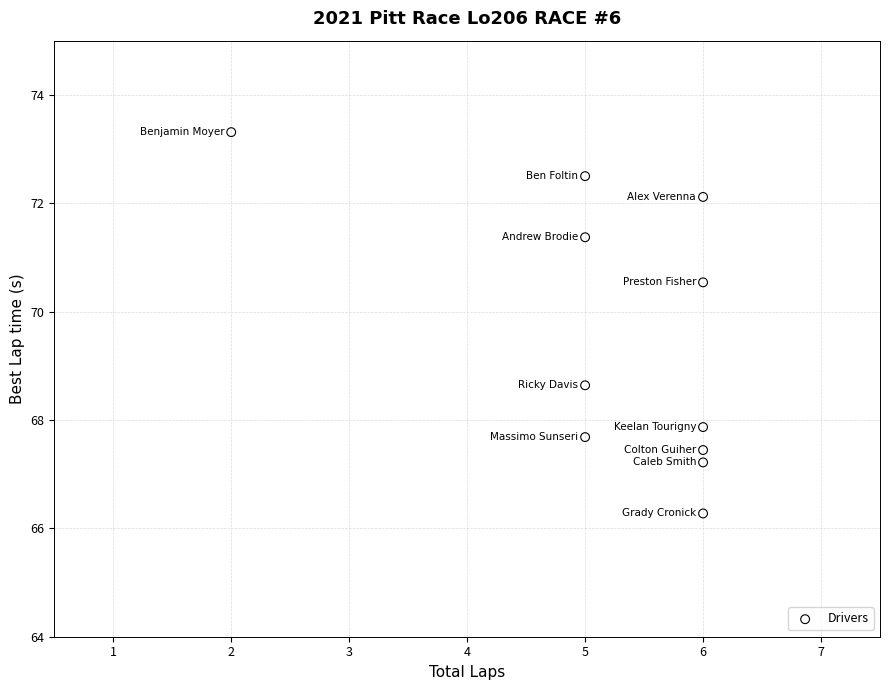

What Y value in the scatter plot is closest to 69?

68.6